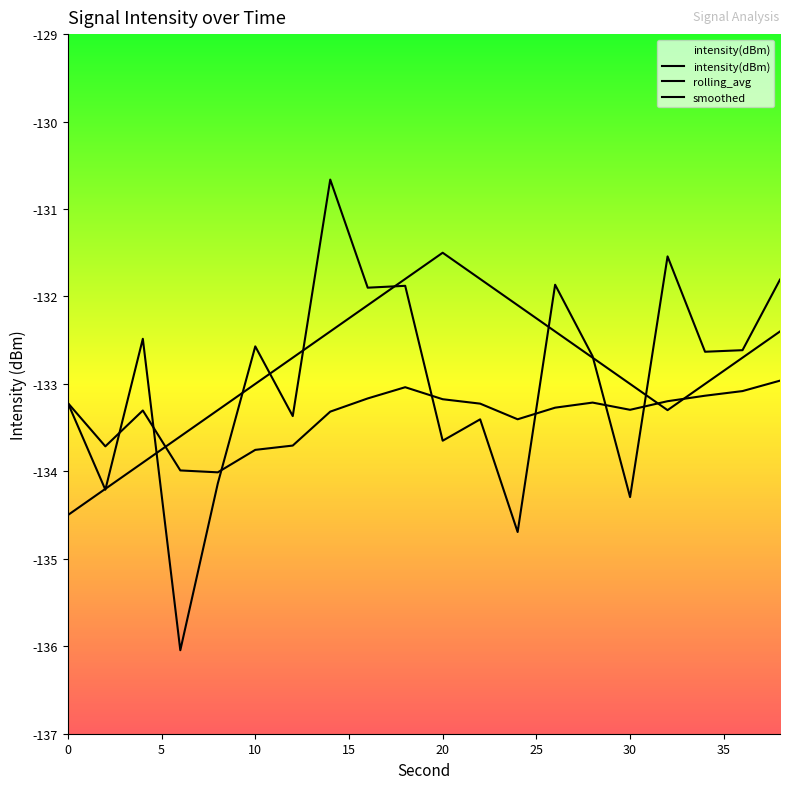

Which series has the largest total across all categories?

smoothed